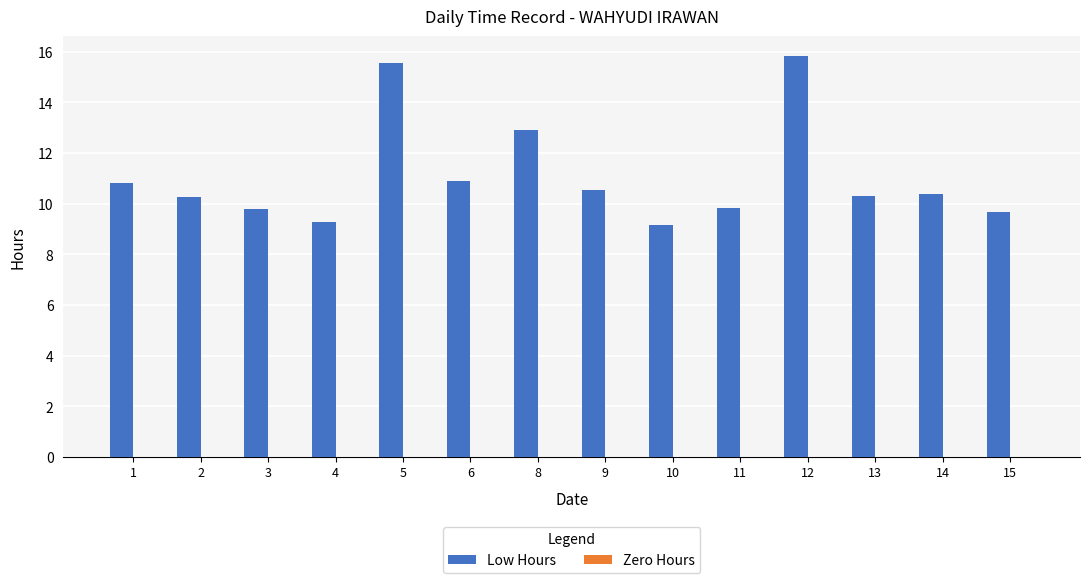

The value at 2 is 5.8. True or false?

False